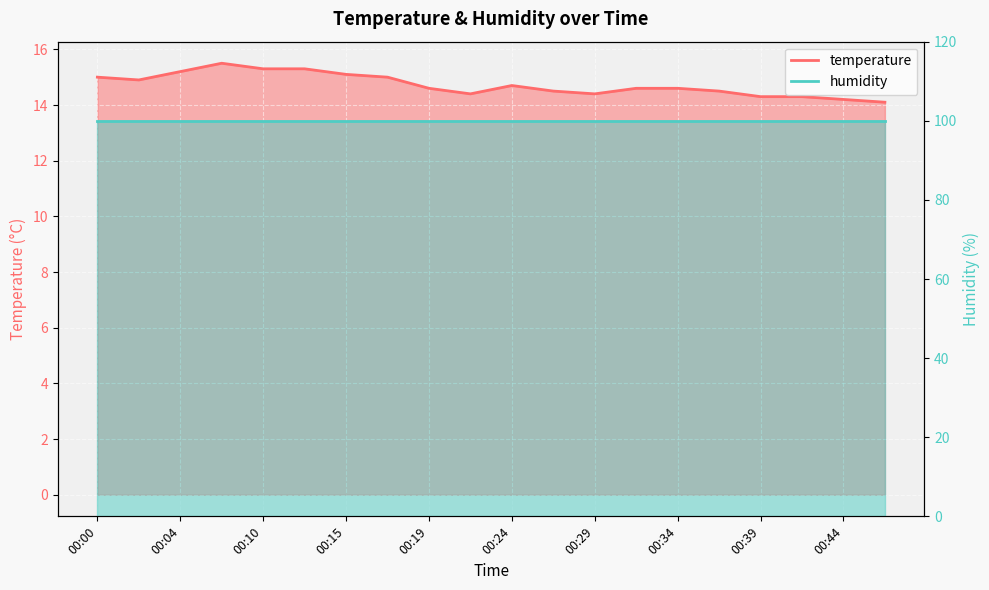

What value does the data have at 00:37?

14.5